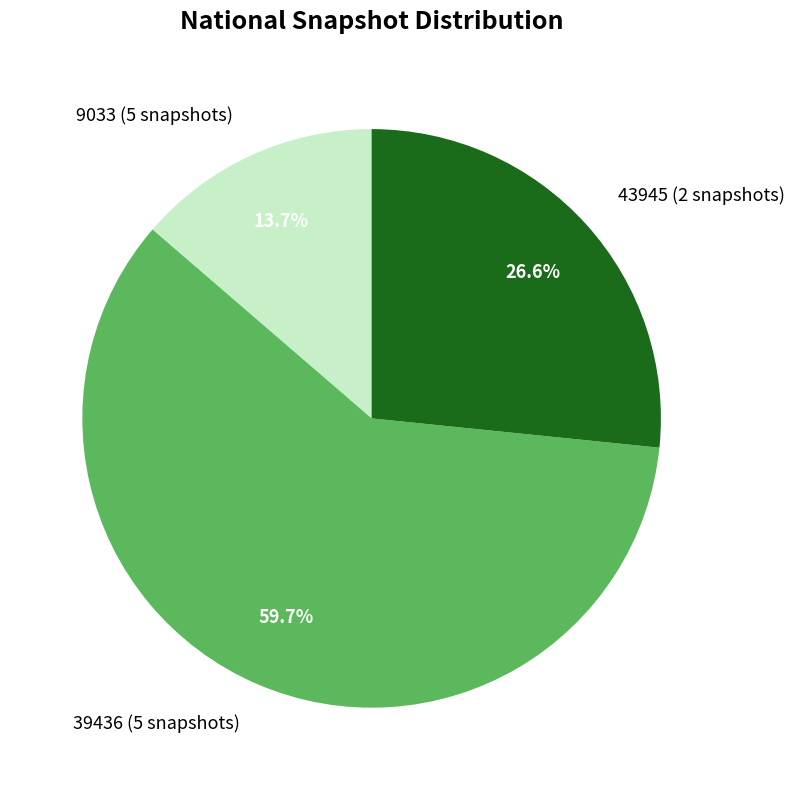

What is the ratio of the value at 39436 (5 snapshots) to the value at 9033 (5 snapshots)?

4.4